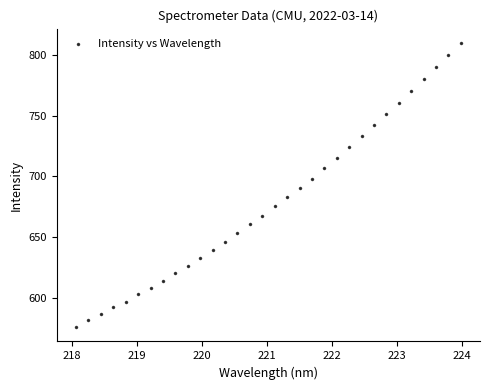

What is the range of X values (max minus min)?

5.9